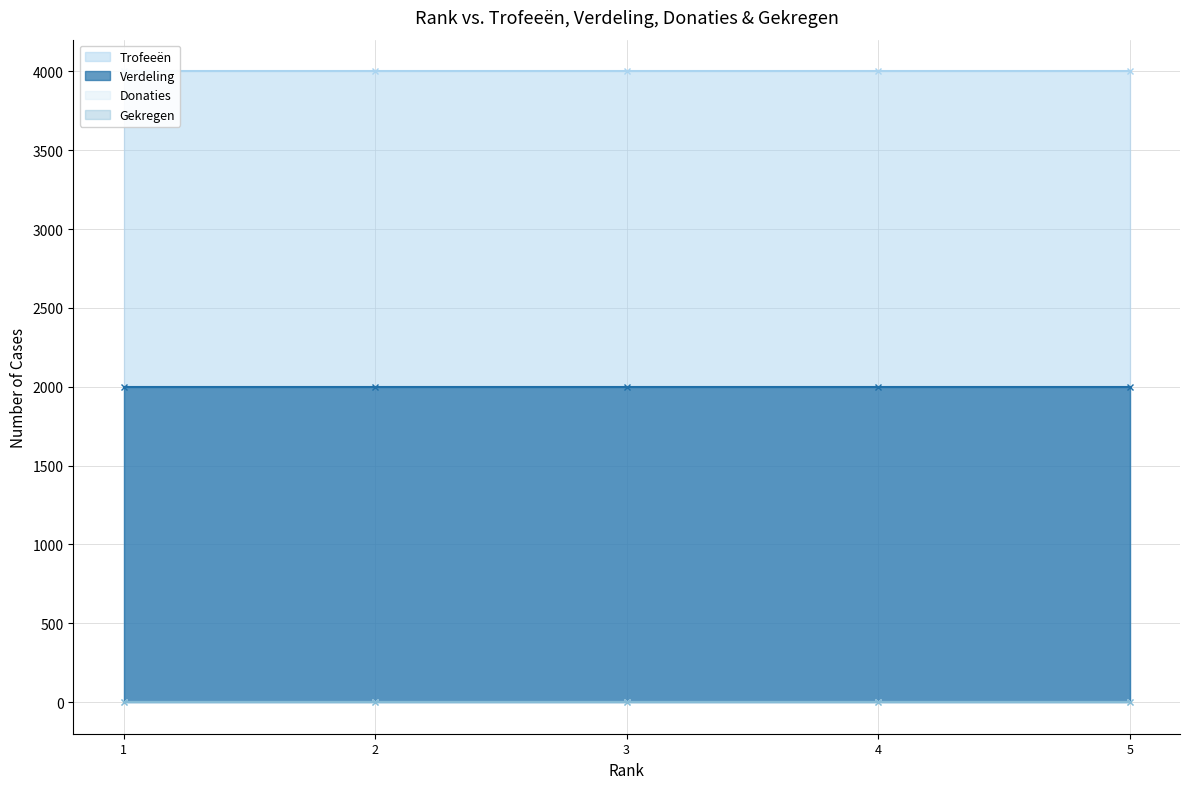

What is the total value across all series at 1?

6001